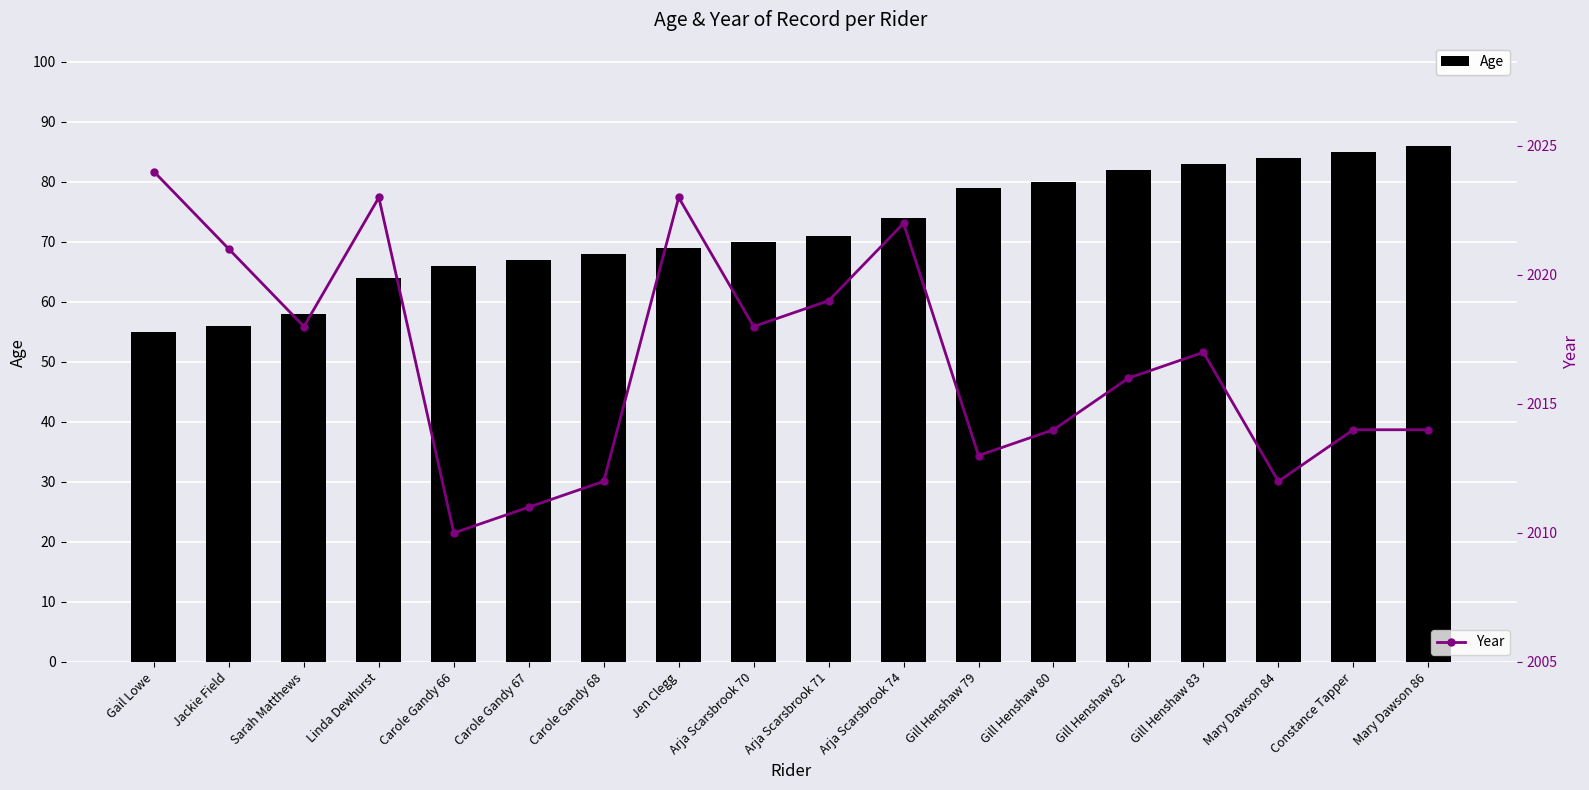

List the series in order of their peak value, highest first.

Year, Age